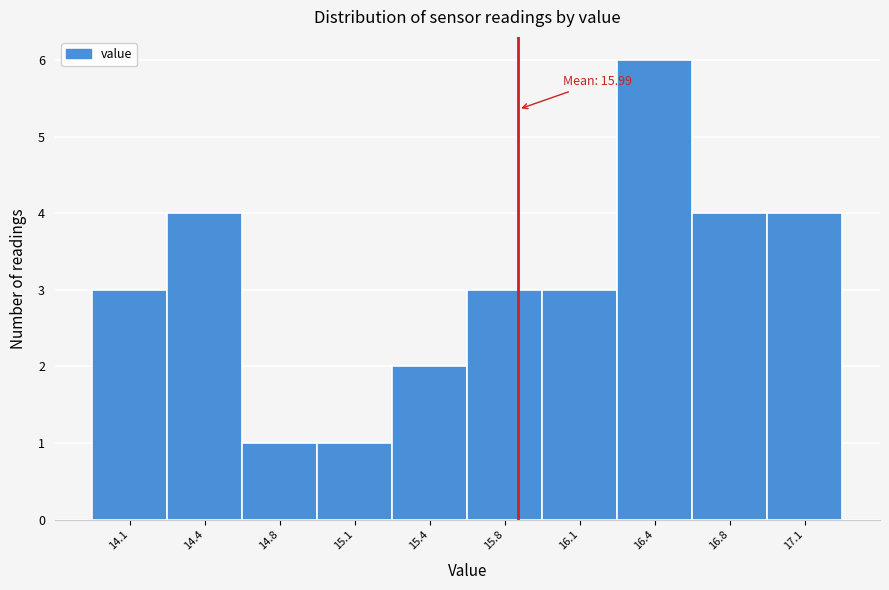

Reading left to right, what are all the values shown in this chart?

3	4	1	1	2	3	3	6	4	4